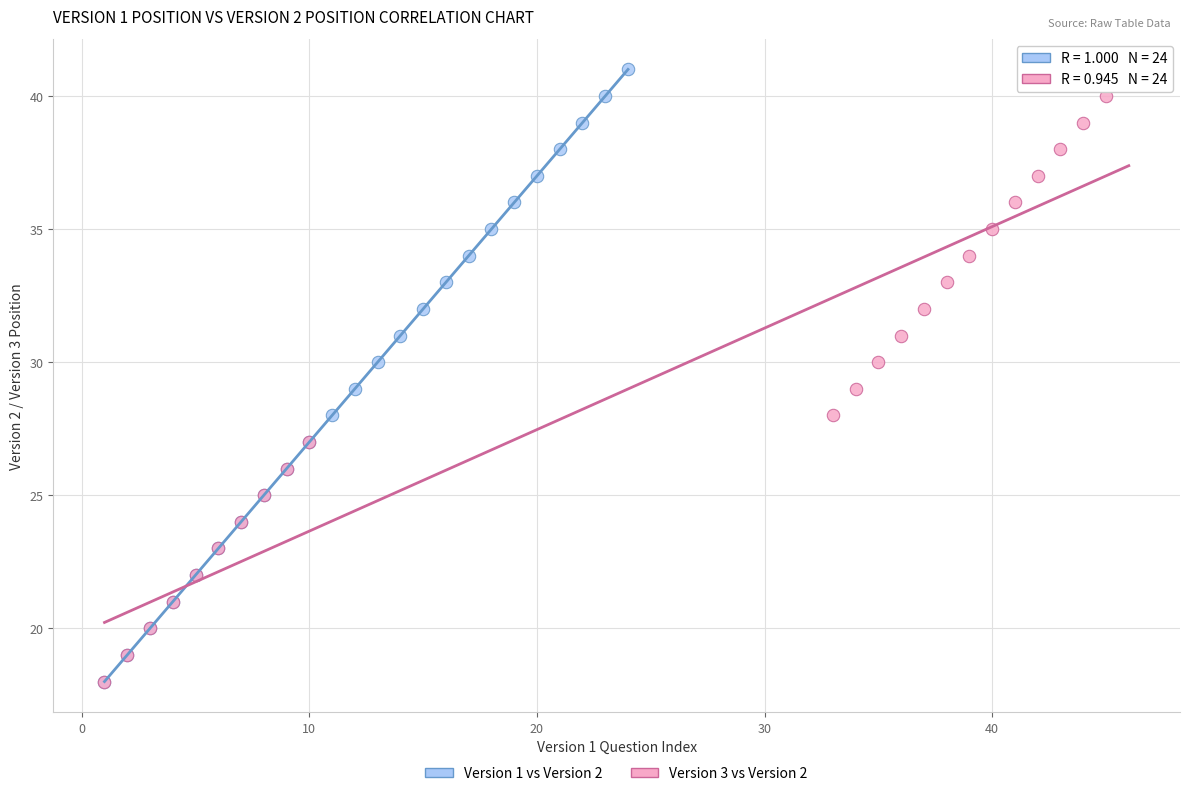

What are all the series names shown in the legend?

Version 1 vs Version 2, Version 3 vs Version 2